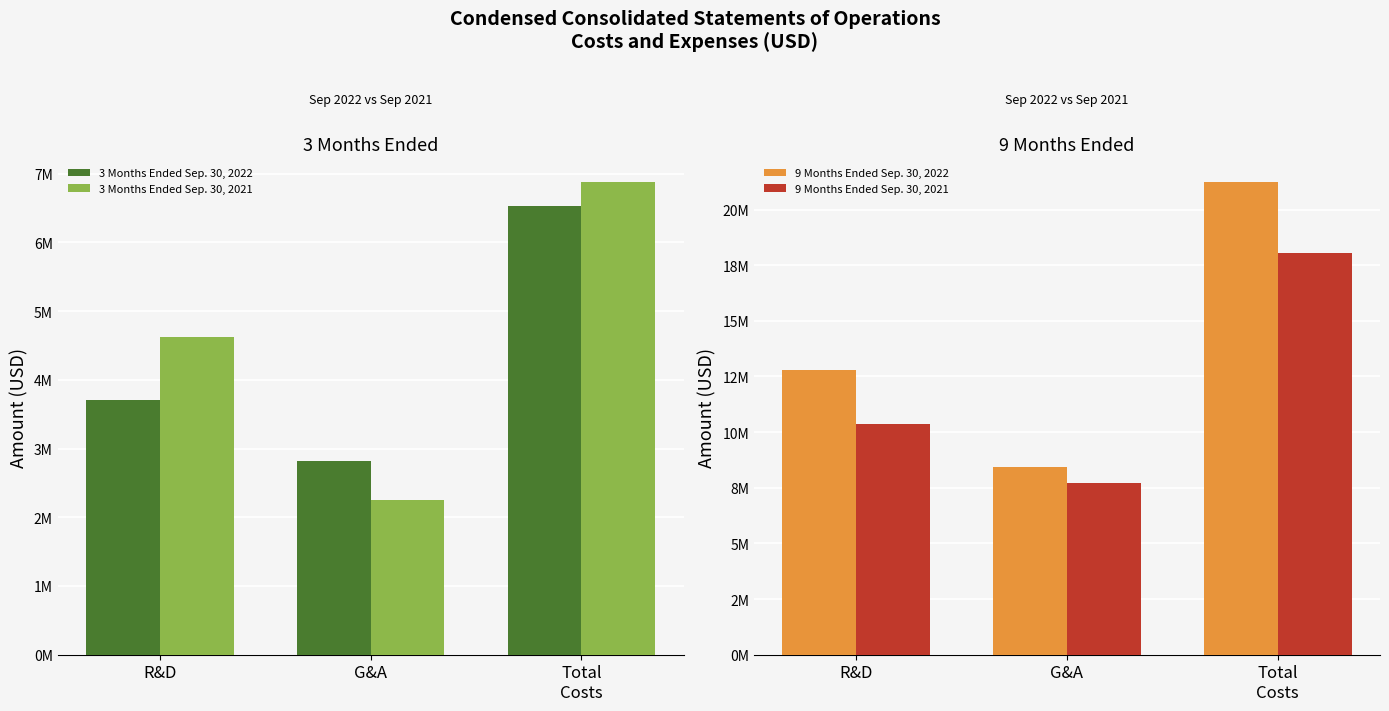

What is the difference between the maximum and second lowest values in the 9 Months Ended Sep. 30, 2021 series?

7710625